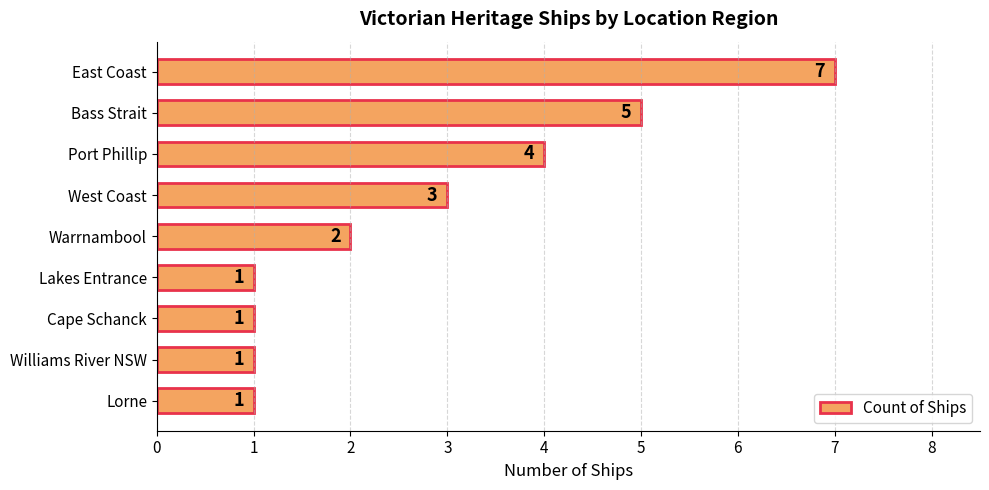

What is the ratio of the value at East Coast to the value at Lorne?

7.0